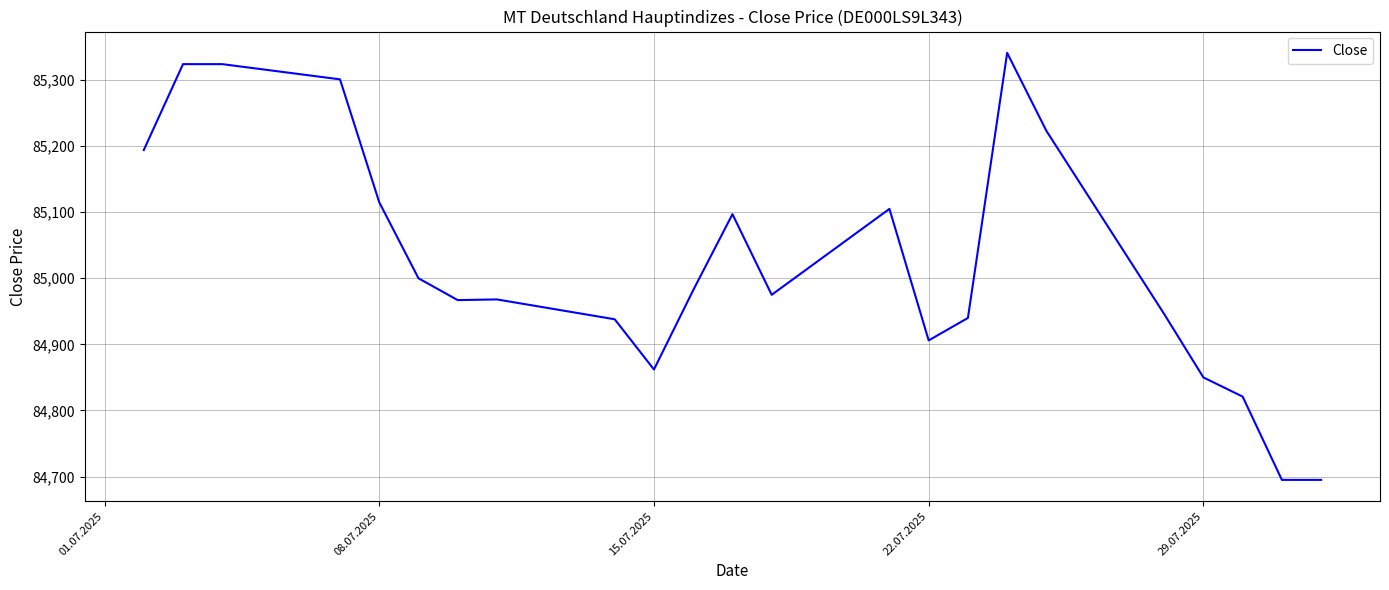

What is the difference between the maximum and minimum values?

646